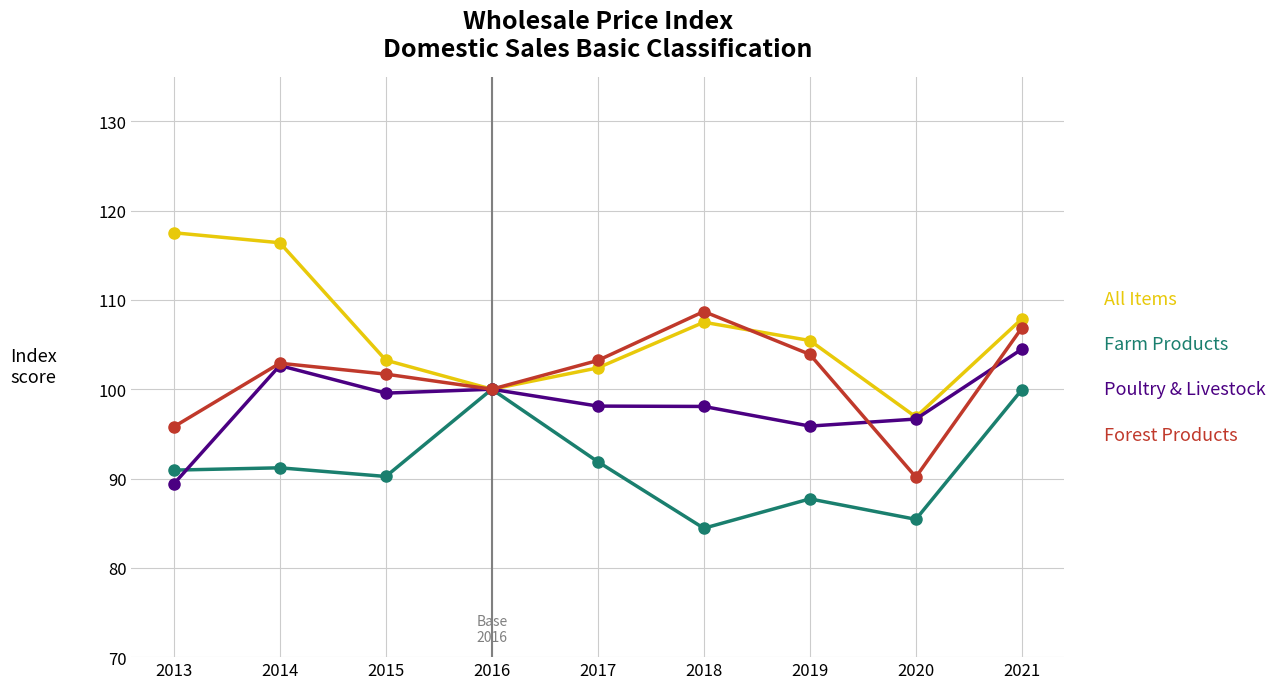

The All Items series shows 105.5 at 2019. True or false?

True